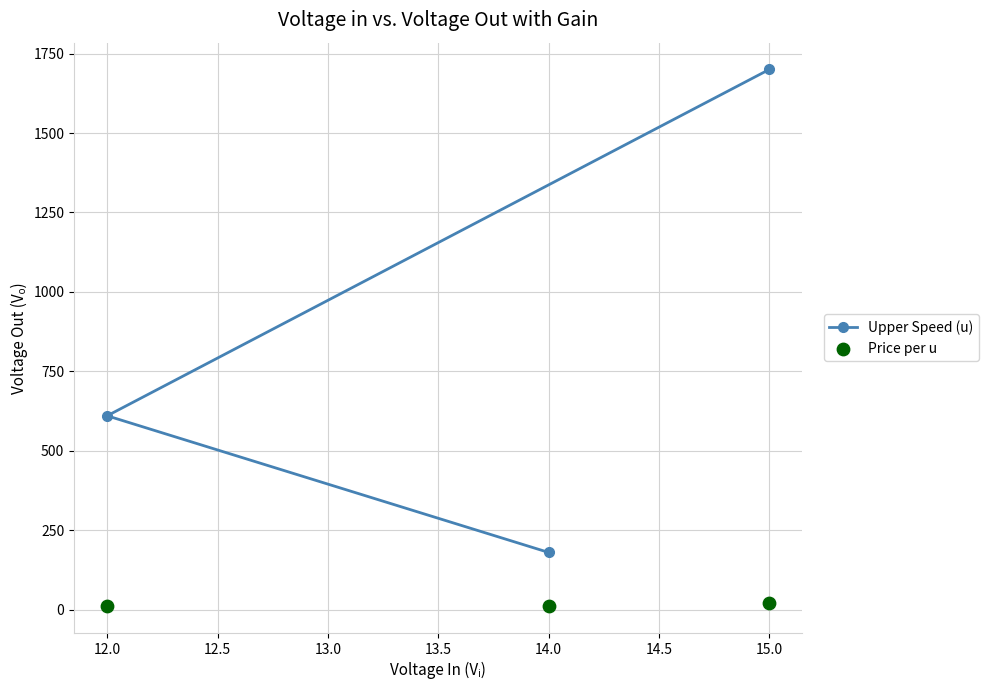

Which series contains the lowest Y value?

Price per u